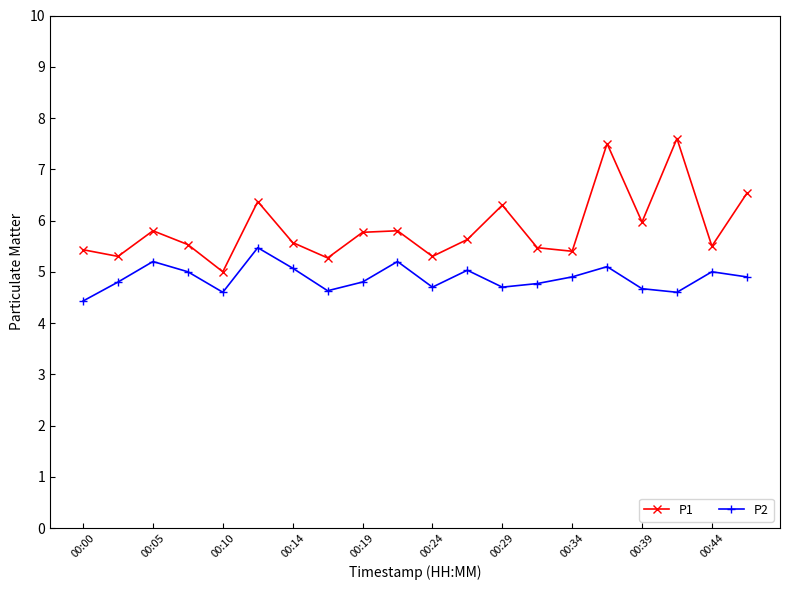

Does the chart display data point markers on the line(s)?

Yes